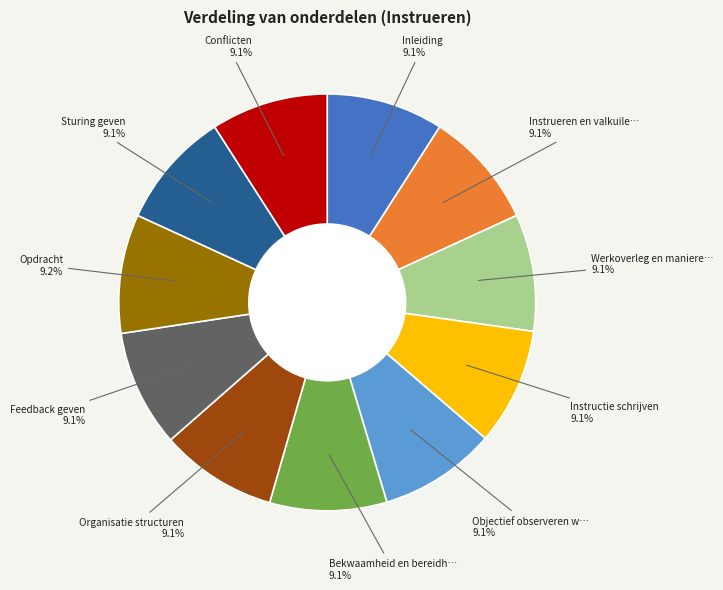

Is there a majority slice in this chart?

No